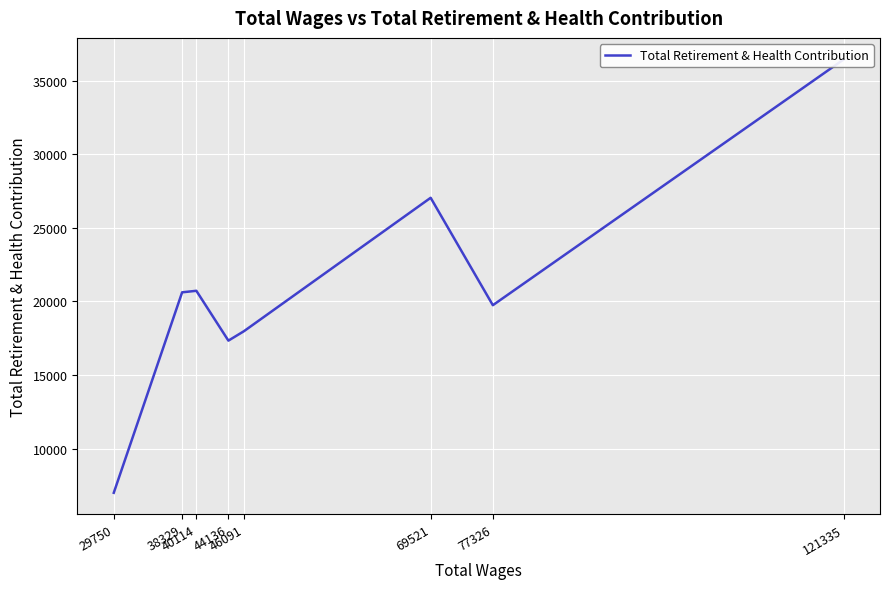

The value at 29750 is 10907. True or false?

False